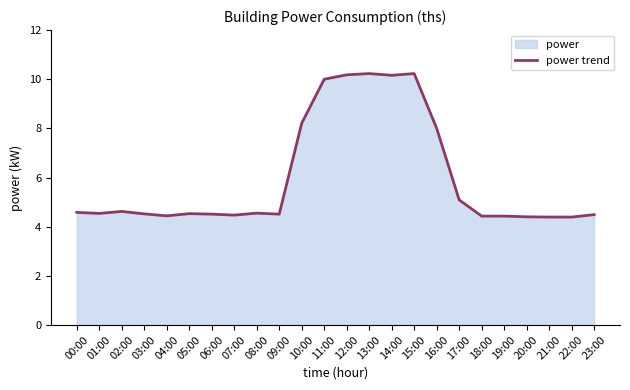

What is the greatest value displayed?

10.2